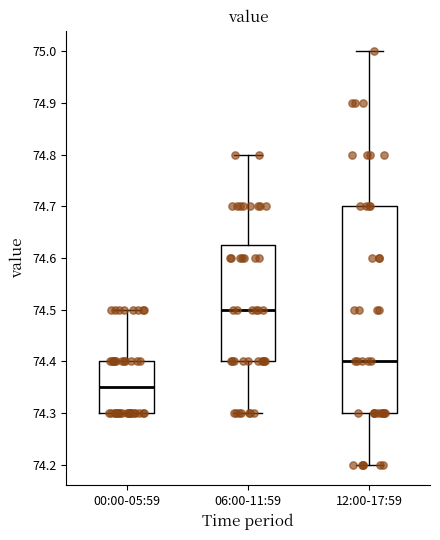

Reading left to right, transcribe this box plot: for each box, give where its median line is, the range the box spans, and where its two whiskers end, as read against the y-axis. The values are not printed on the chart, so give them approximately, as read against the axis.

00:00-05:59: median 74.35, box 74.30 to 74.40, whiskers 74.30 to 74.50
06:00-11:59: median 74.50, box 74.40 to 74.63, whiskers 74.30 to 74.80
12:00-17:59: median 74.40, box 74.30 to 74.70, whiskers 74.20 to 75.00